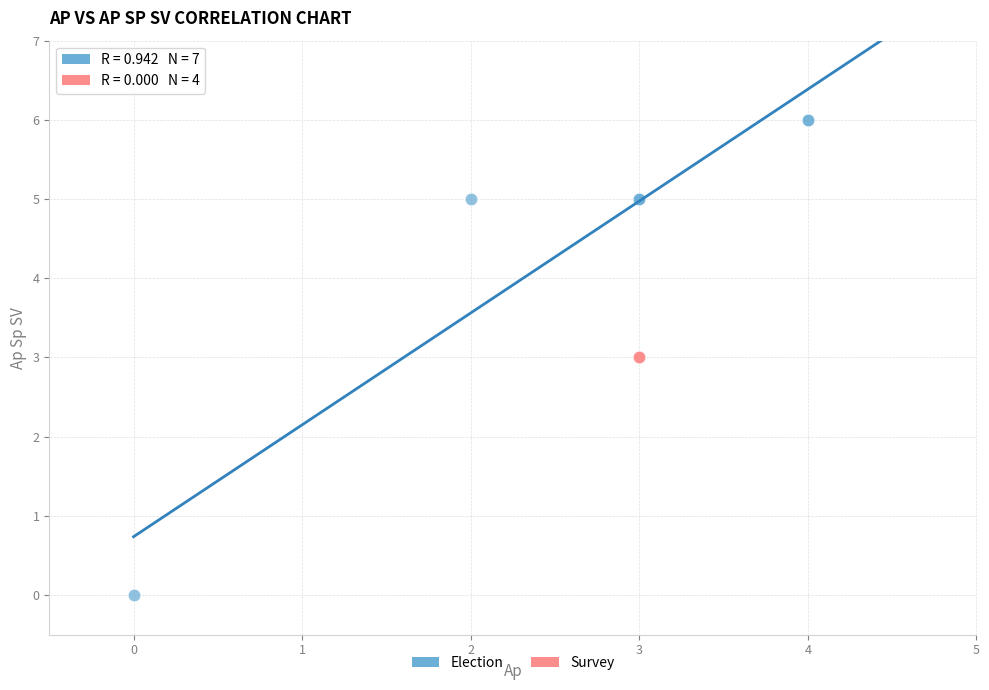

Which series reaches the maximum Y coordinate?

Election